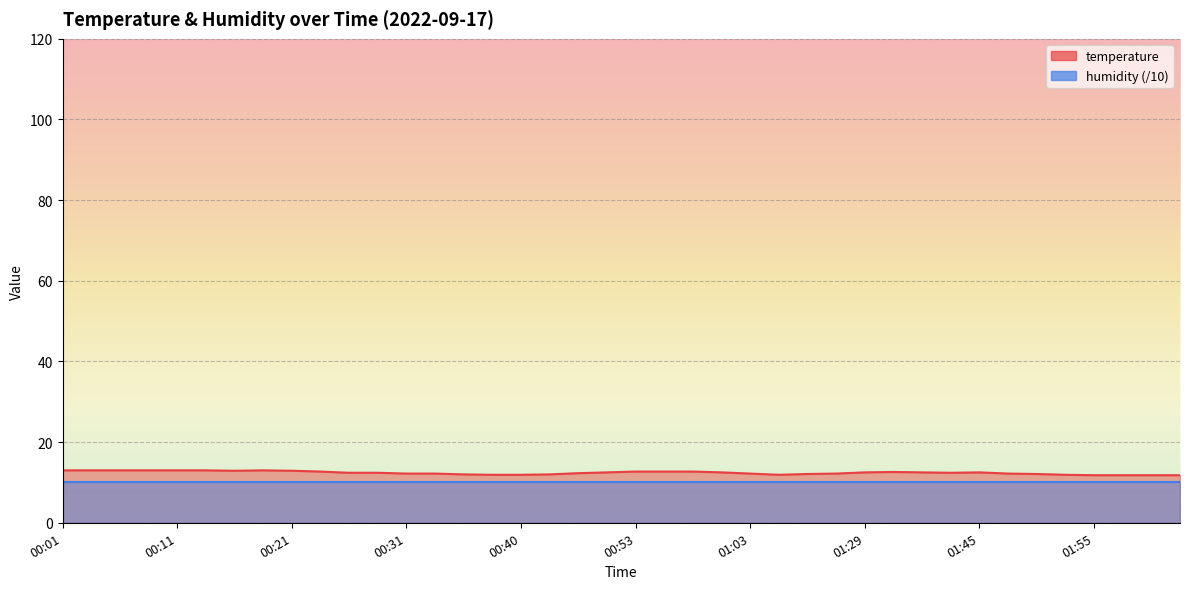

What is the sum of all values?

496.2